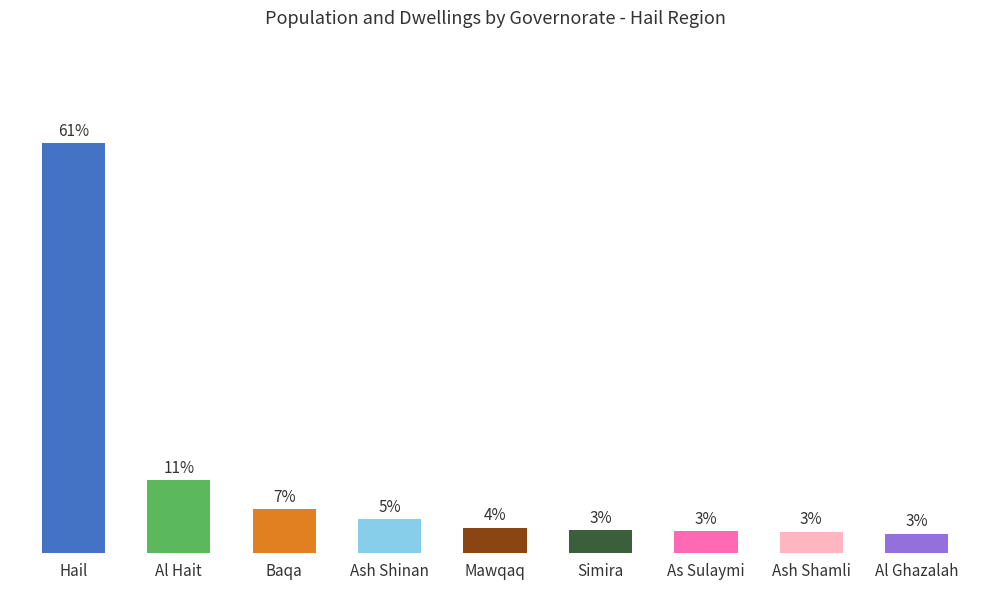

What is the change in value from Baqa to Ash Shamli?

-3.4